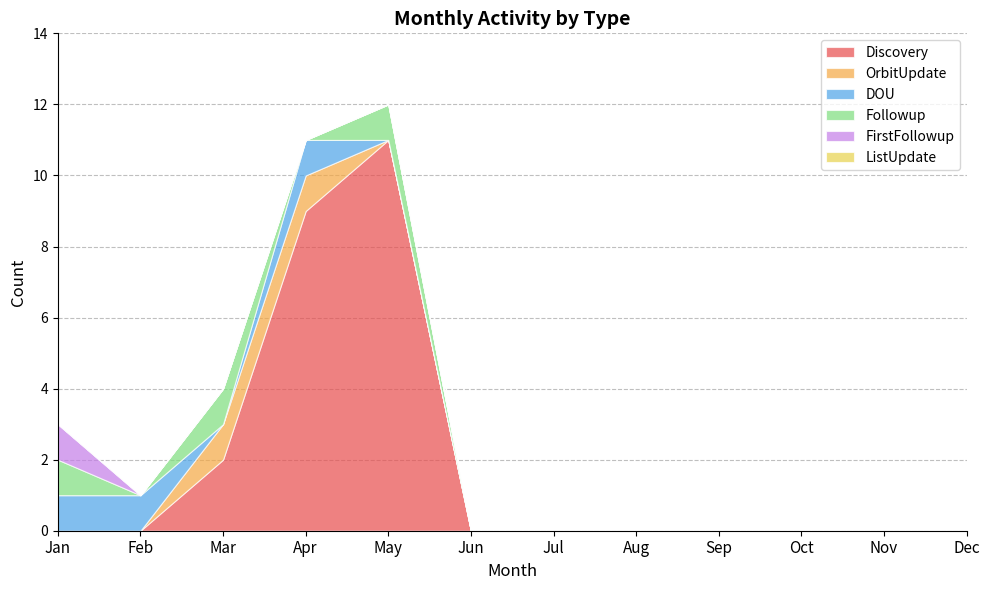

Between Sep and Dec, which series saw the biggest shift?

Discovery